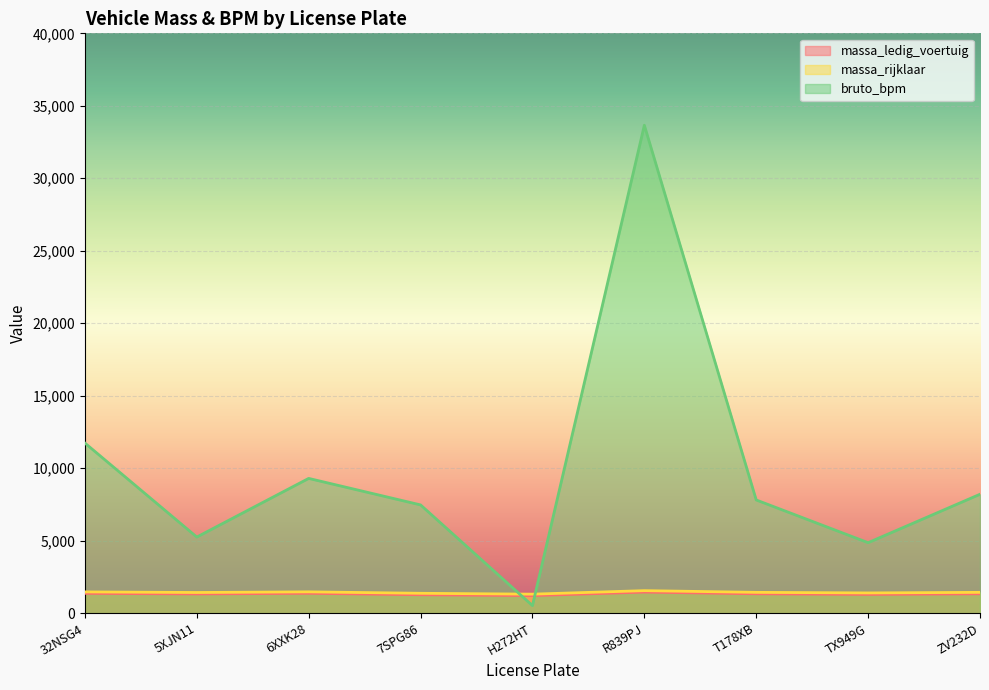

At which category does the chart reach its minimum across all series?

H272HT